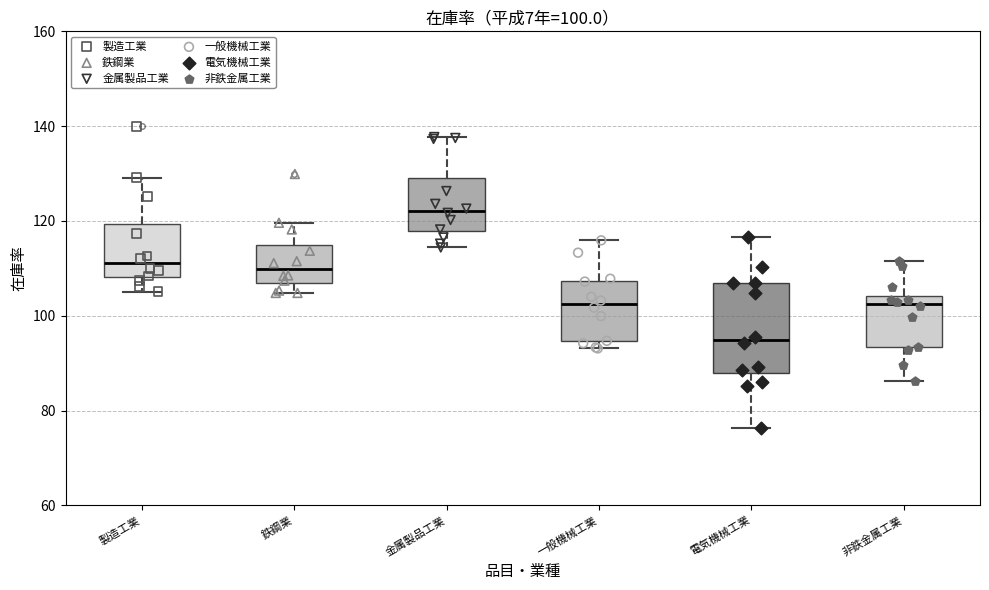

Which box's median line is the highest?

金属製品工業